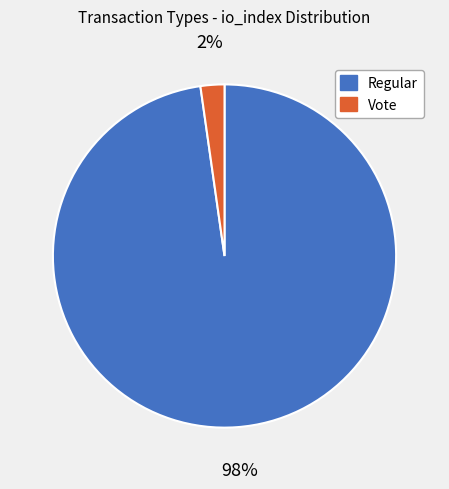

How many slices are in this pie chart?

2